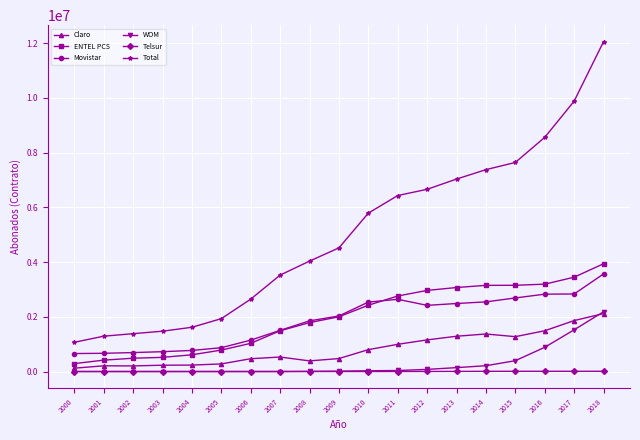

What is the maximum value shown in the chart?

12051532